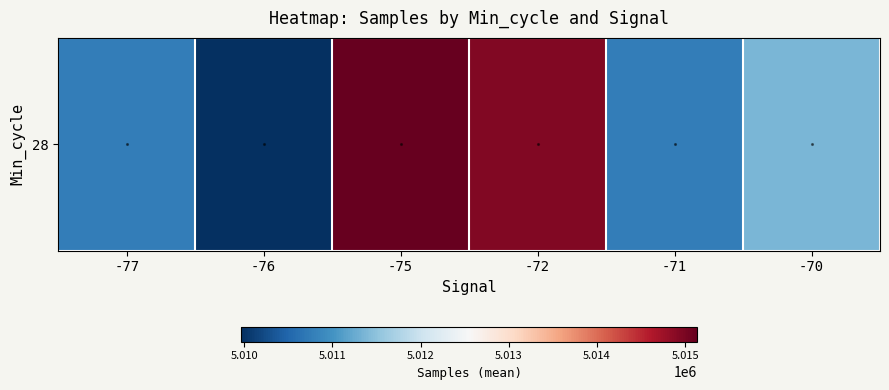

Between -70 and -72, which is larger?

-72